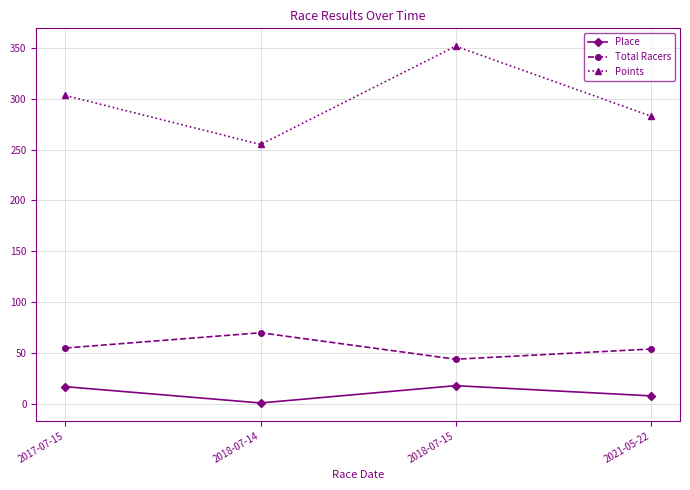

At how many categories does at least one series exceed 92?

4